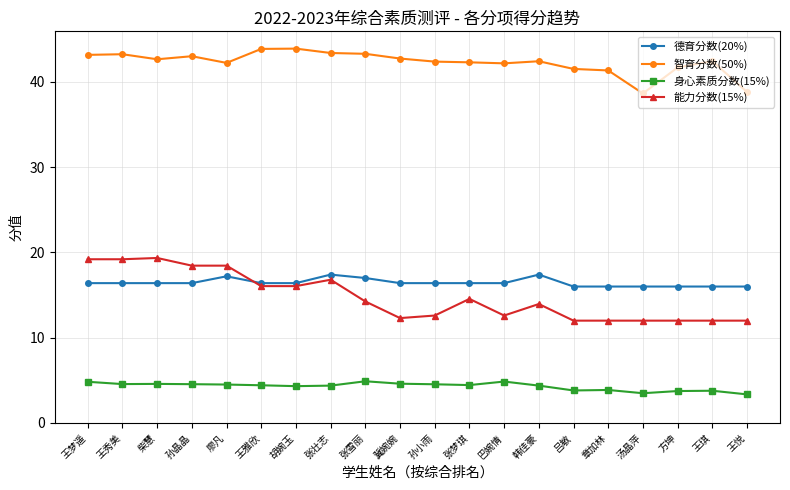

What is the label of the 10th point from the right?

孙小雨